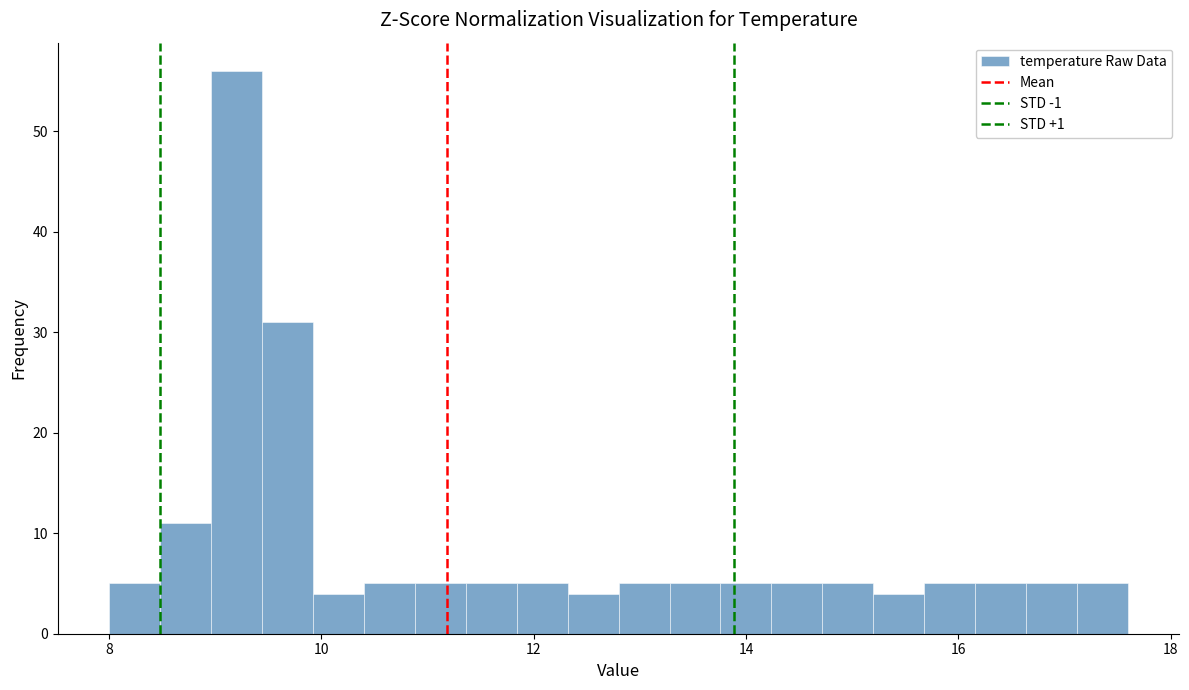

Around what value on the x-axis is the tallest bar? Give the approximate position of its centre, as read against the axis.

9.2